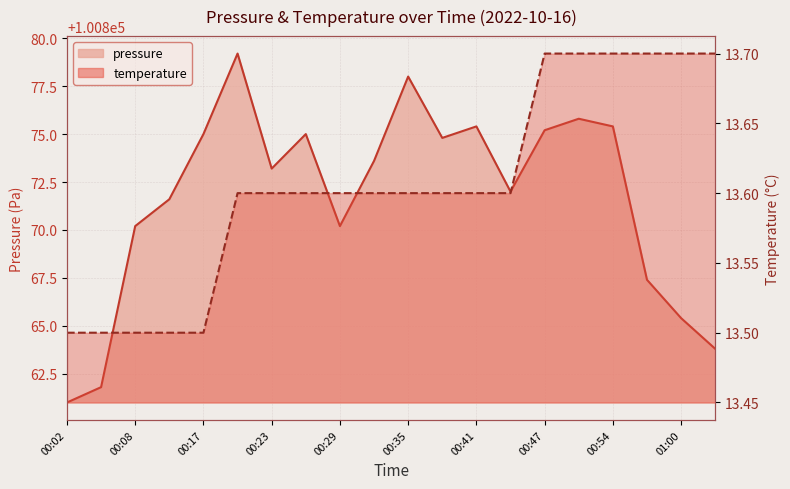

What are all the series names shown in the legend?

pressure, temperature